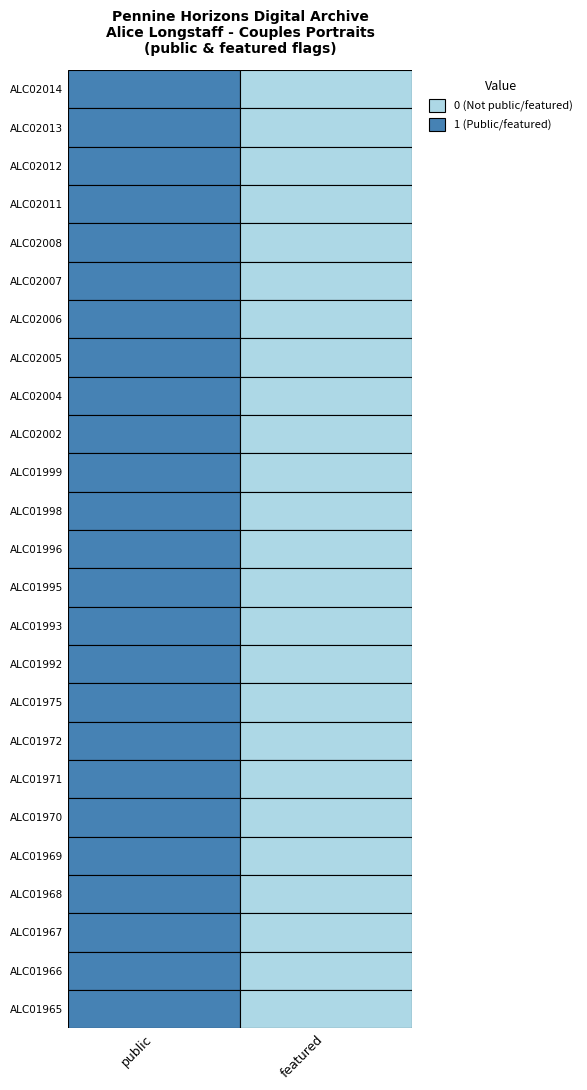

Which category has the lowest value in the ALC02006 series?

featured